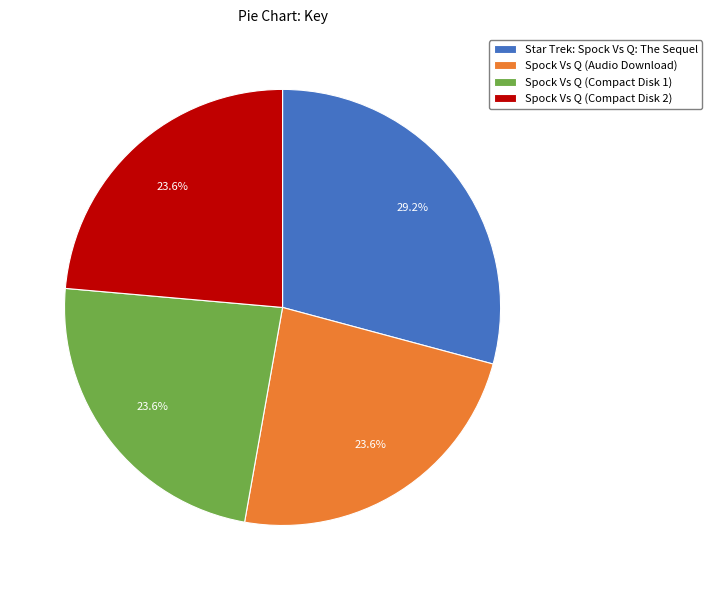

To the nearest percent, what is the combined percentage of Star Trek: Spock Vs Q: The Sequel and Spock Vs Q (Compact Disk 2)?

53%